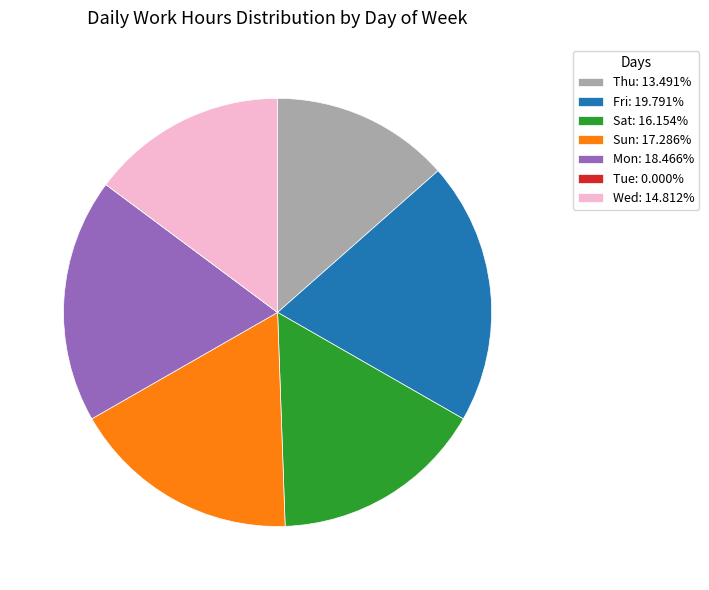

Is there any slice that represents more than half of the pie?

No